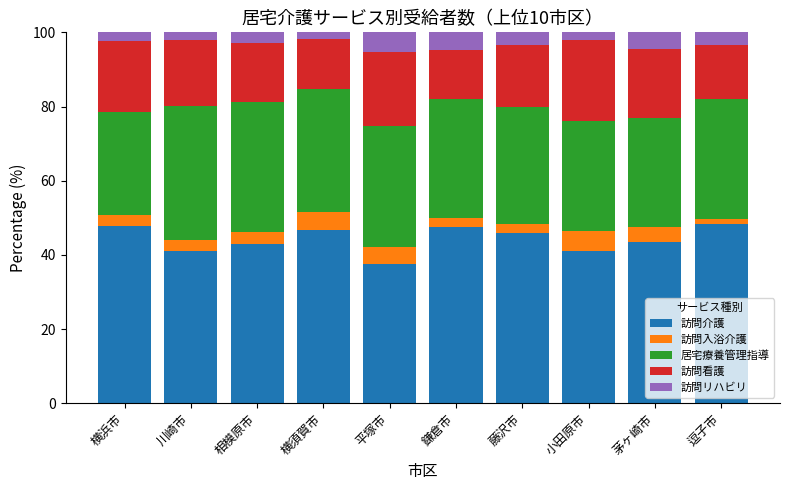

What is the highest value of the 訪問介護 series?

48.2